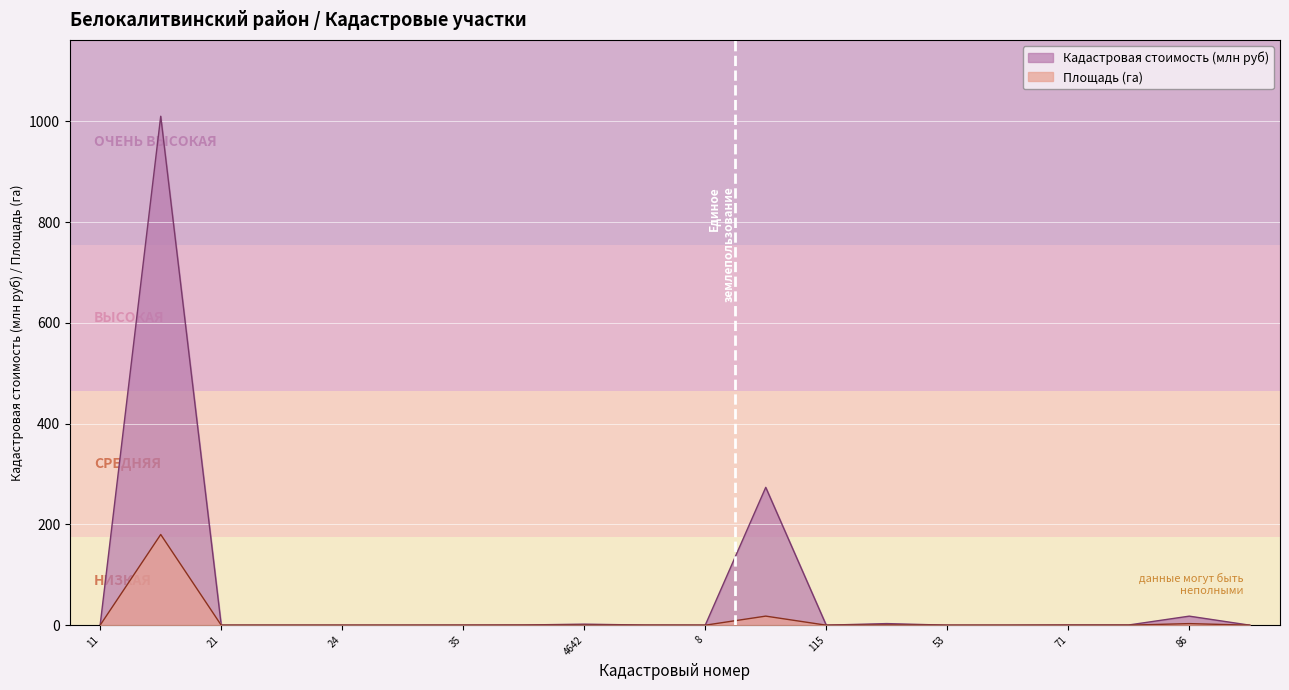

Rank the series by their maximum value, from lowest to highest.

Площадь (га), Кадастровая стоимость (млн руб)